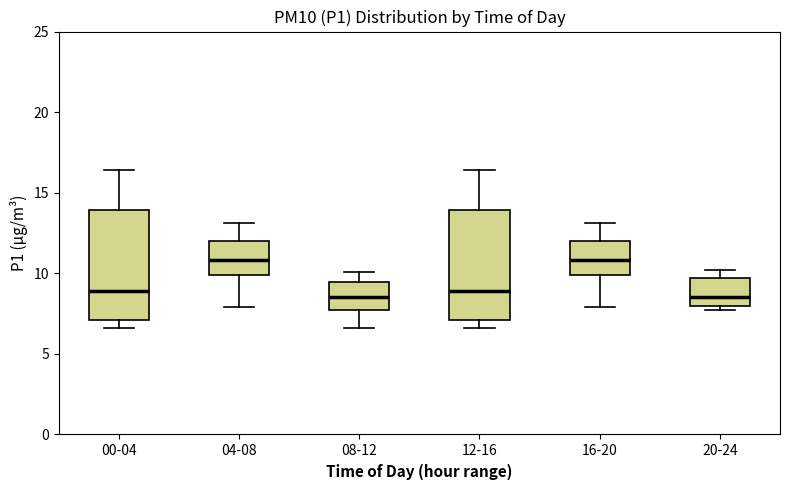

Reading left to right, read every box against the y-axis: the position of its median line, the range the box covers, and the ends of its whiskers. The values are not printed on the chart, so give them approximately, as read against the axis.

00-04: median 9.0, box 7.0 to 14.0, whiskers 6.5 to 16.5
04-08: median 11.0, box 10.0 to 12.0, whiskers 8.0 to 13.0
08-12: median 8.5, box 8.0 to 9.5, whiskers 6.5 to 10.0
12-16: median 9.0, box 7.0 to 14.0, whiskers 6.5 to 16.5
16-20: median 11.0, box 10.0 to 12.0, whiskers 8.0 to 13.0
20-24: median 8.5, box 8.0 to 9.5, whiskers 7.5 to 10.0